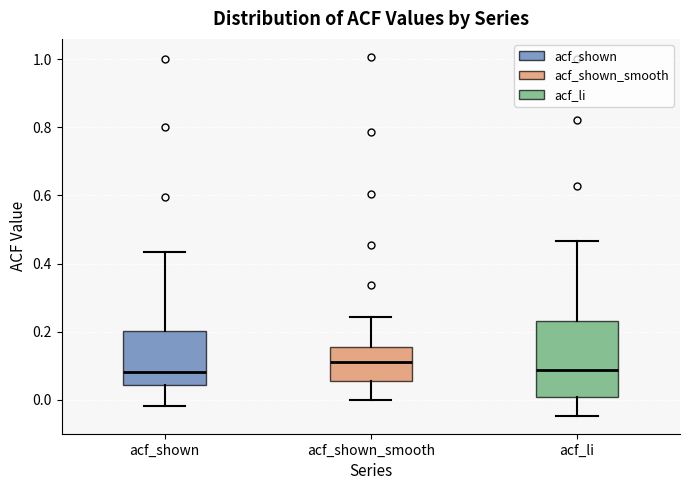

Comparing the boxes themselves (not the whiskers), which one is the tallest?

acf_li